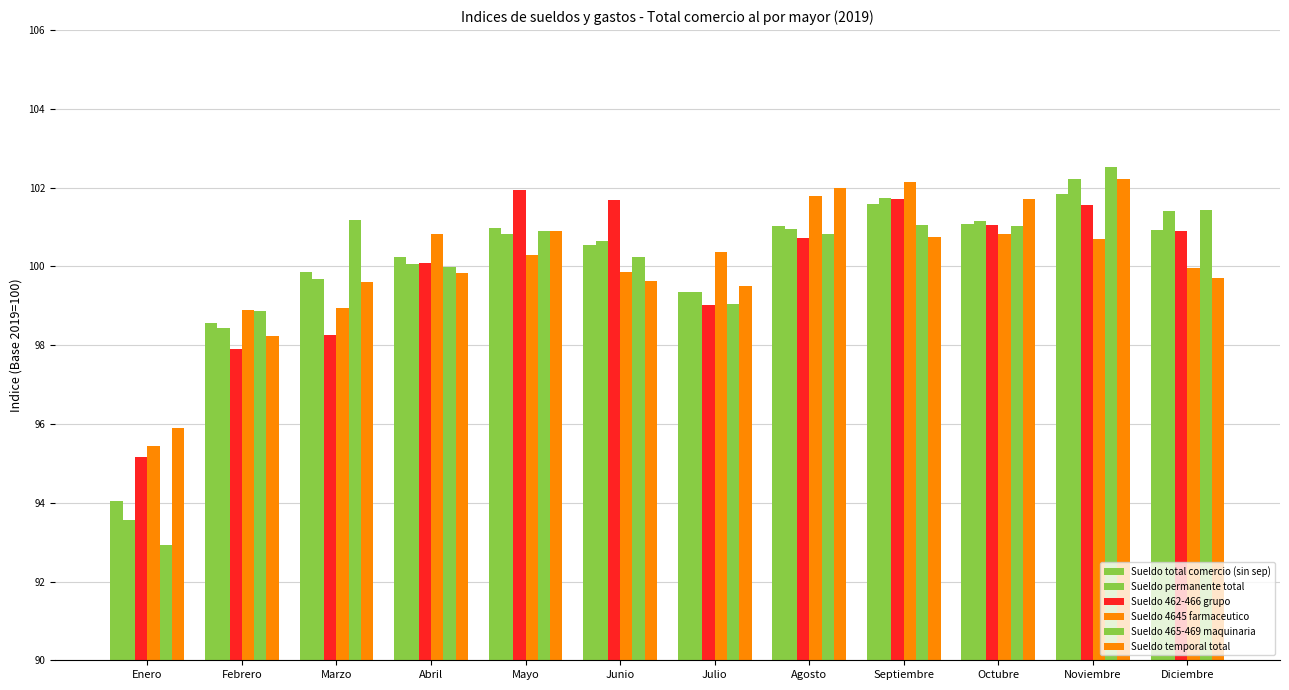

Reading right to left, transcribe all the data shown in this chart.

Sueldo total comercio (sin sep): Diciembre=100.9	Noviembre=101.8	Octubre=101.1	Septiembre=101.6	Agosto=101.0	Julio=99.4	Junio=100.5	Mayo=101.0	Abril=100.2	Marzo=99.9	Febrero=98.6	Enero=94.0
Sueldo permanente total: Diciembre=101.4	Noviembre=102.2	Octubre=101.1	Septiembre=101.7	Agosto=100.9	Julio=99.3	Junio=100.6	Mayo=100.8	Abril=100.1	Marzo=99.7	Febrero=98.4	Enero=93.6
Sueldo 462-466 grupo: Diciembre=100.9	Noviembre=101.6	Octubre=101.0	Septiembre=101.7	Agosto=100.7	Julio=99.0	Junio=101.7	Mayo=101.9	Abril=100.1	Marzo=98.2	Febrero=97.9	Enero=95.2
Sueldo 4645 farmaceutico: Diciembre=100.0	Noviembre=100.7	Octubre=100.8	Septiembre=102.1	Agosto=101.8	Julio=100.4	Junio=99.9	Mayo=100.3	Abril=100.8	Marzo=98.9	Febrero=98.9	Enero=95.4
Sueldo 465-469 maquinaria: Diciembre=101.4	Noviembre=102.5	Octubre=101.0	Septiembre=101.1	Agosto=100.8	Julio=99.0	Junio=100.2	Mayo=100.9	Abril=100.0	Marzo=101.2	Febrero=98.9	Enero=92.9
Sueldo temporal total: Diciembre=99.7	Noviembre=102.2	Octubre=101.7	Septiembre=100.8	Agosto=102.0	Julio=99.5	Junio=99.6	Mayo=100.9	Abril=99.8	Marzo=99.6	Febrero=98.2	Enero=95.9